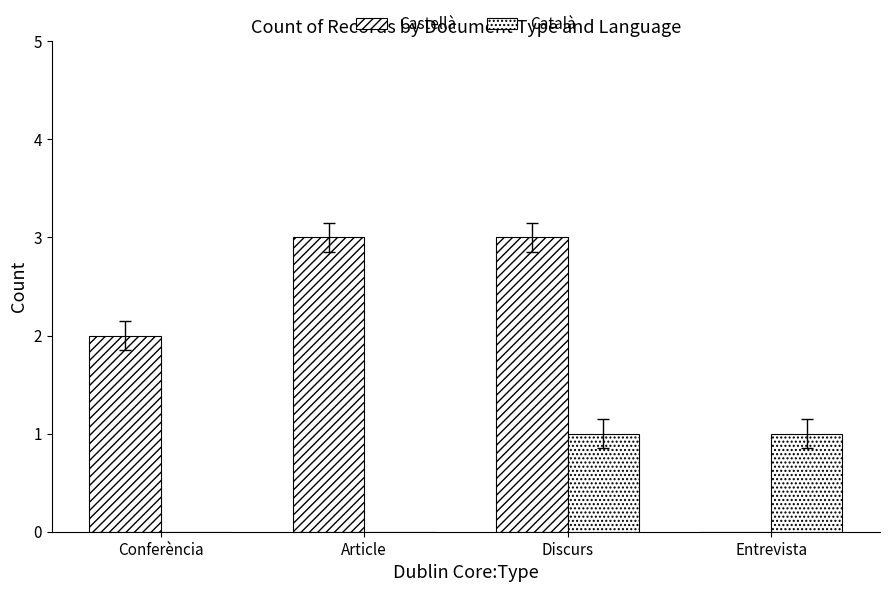

Are the bars grouped side by side (vs. stacked)?

Yes